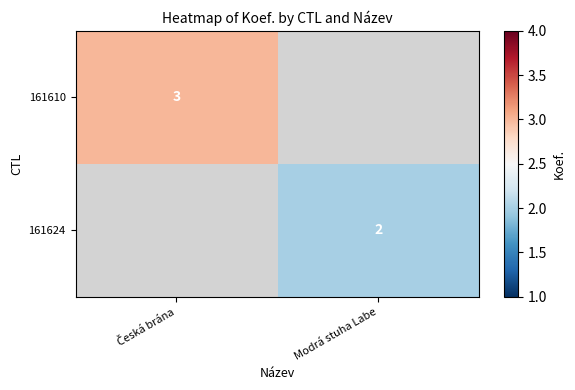

The 161624 series shows 0 at Modrá stuha Labe. True or false?

False